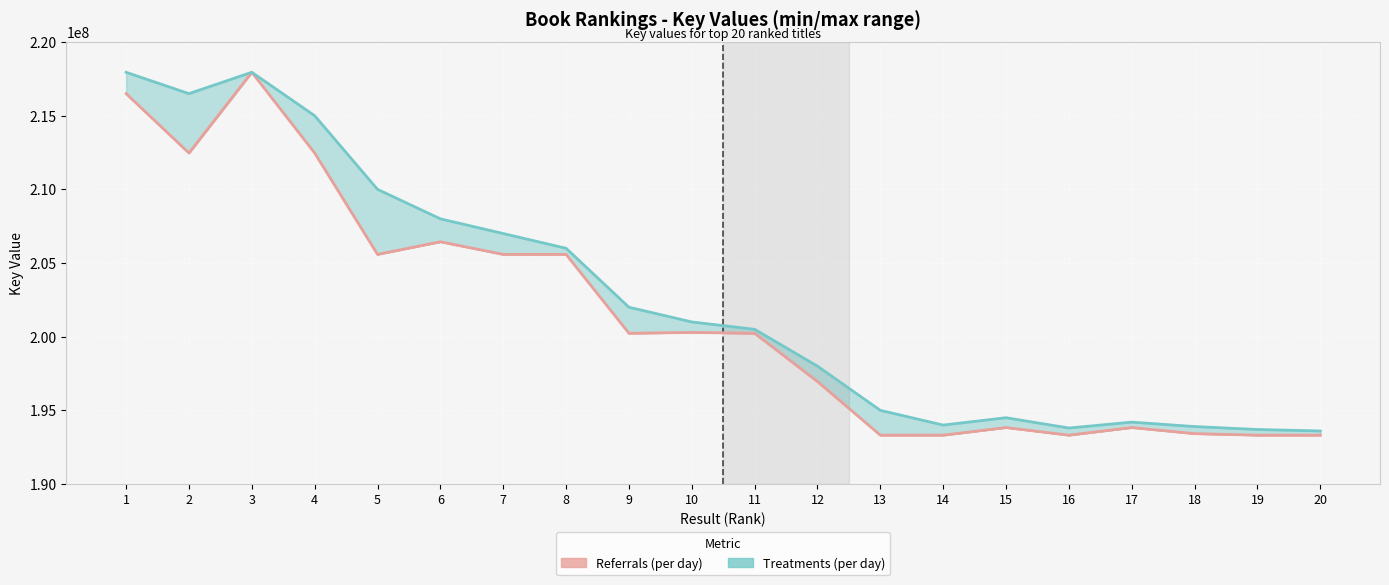

Where is the first local minimum for Referrals (per day)?

2